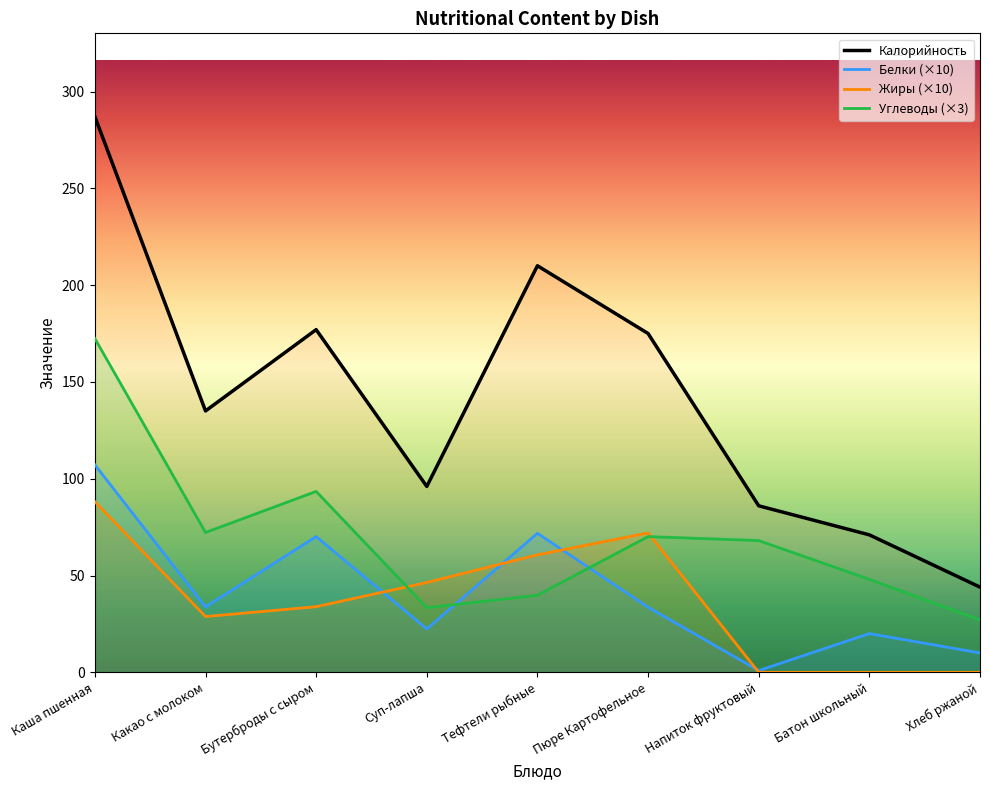

How many times do Белки and Углеводы cross each other?

2